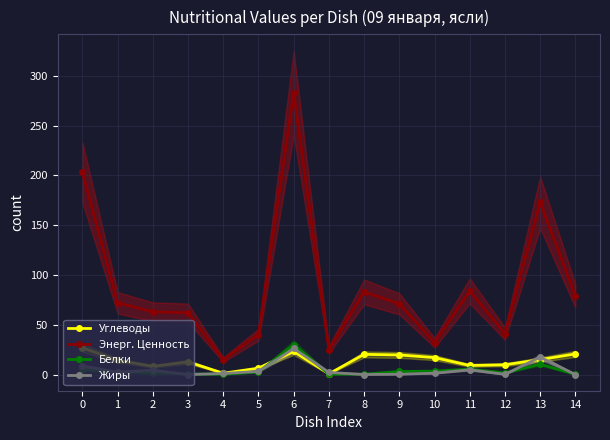

True or false: Жиры and Энерг. Ценность cross at least once.

False